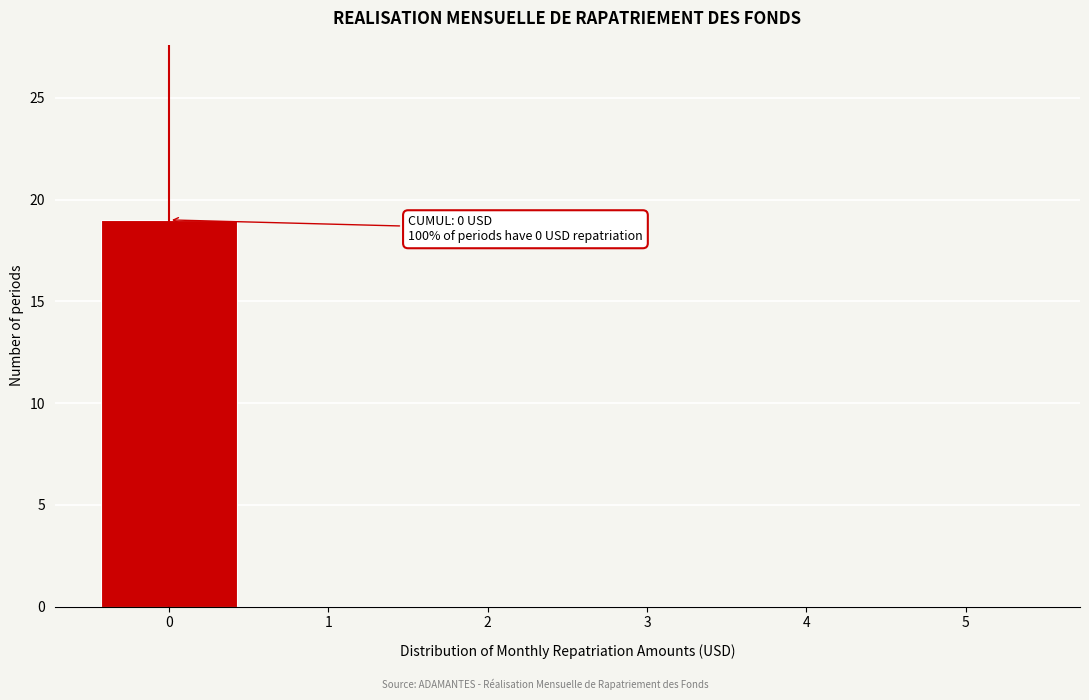

Which range on the x-axis has the tallest bar?

-0.5 to 0.5